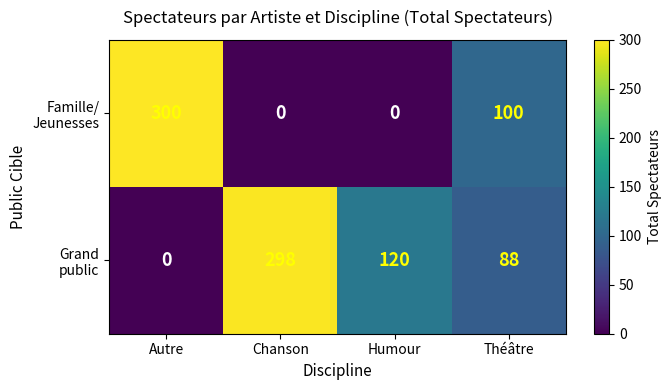

What is the difference between the highest and lowest values at Autre?

300